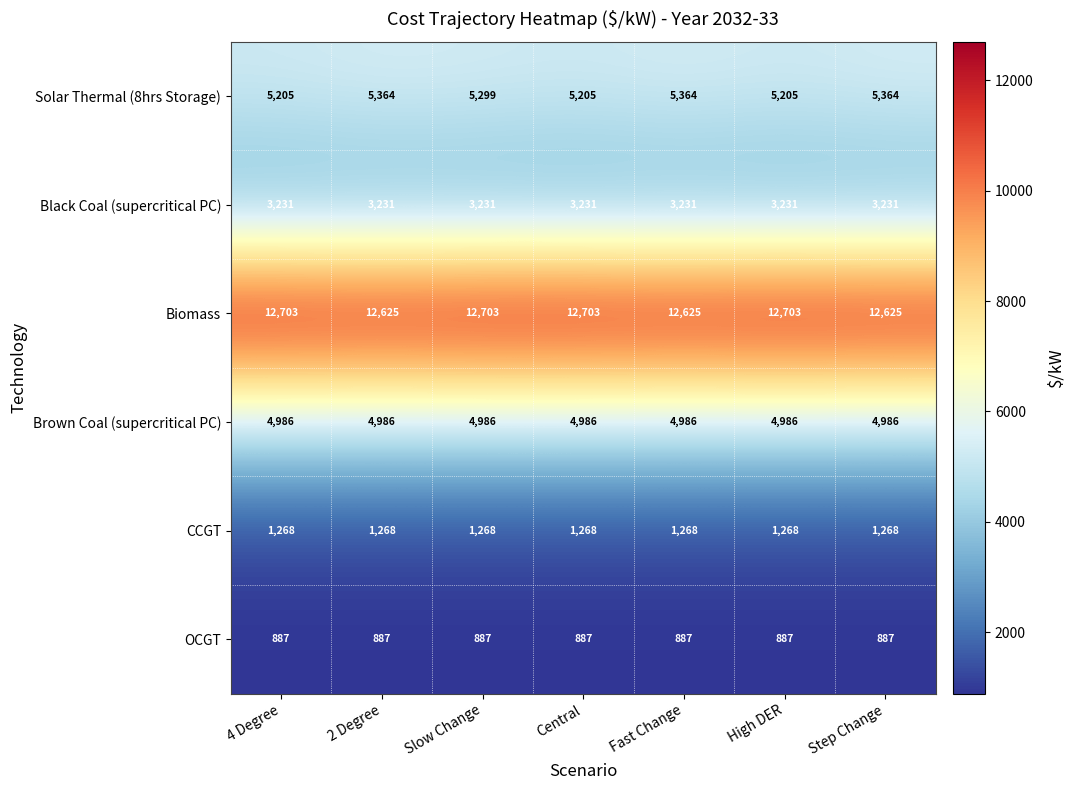

The Black Coal (supercritical PC) series shows 3231 at 2 Degree. True or false?

True